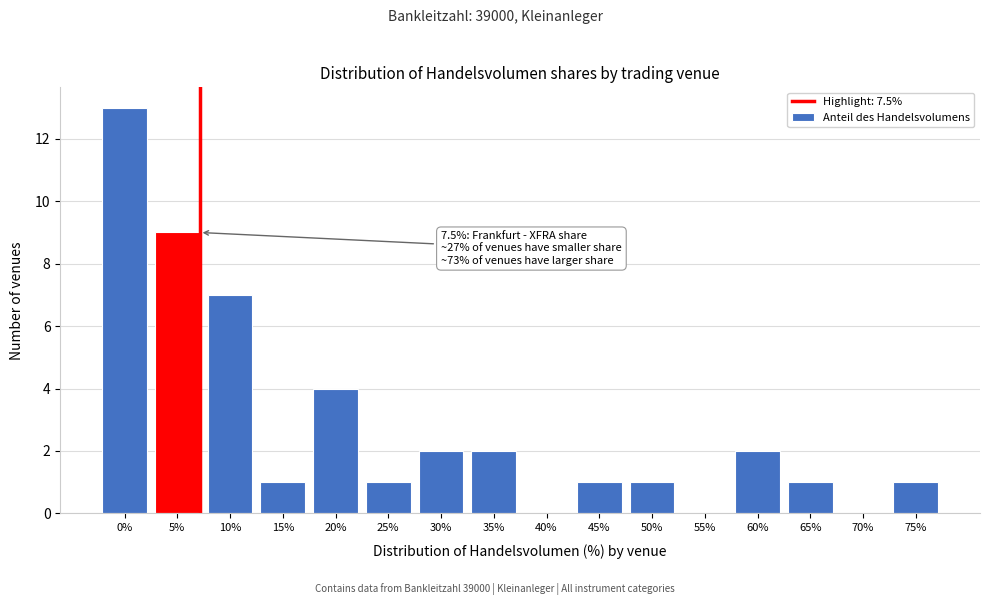

Reading right to left, transcribe all the data shown in this chart.

75%=1	70%=0	65%=1	60%=2	55%=0	50%=1	45%=1	40%=0	35%=2	30%=2	25%=1	20%=4	15%=1	10%=7	5%=9	0%=13